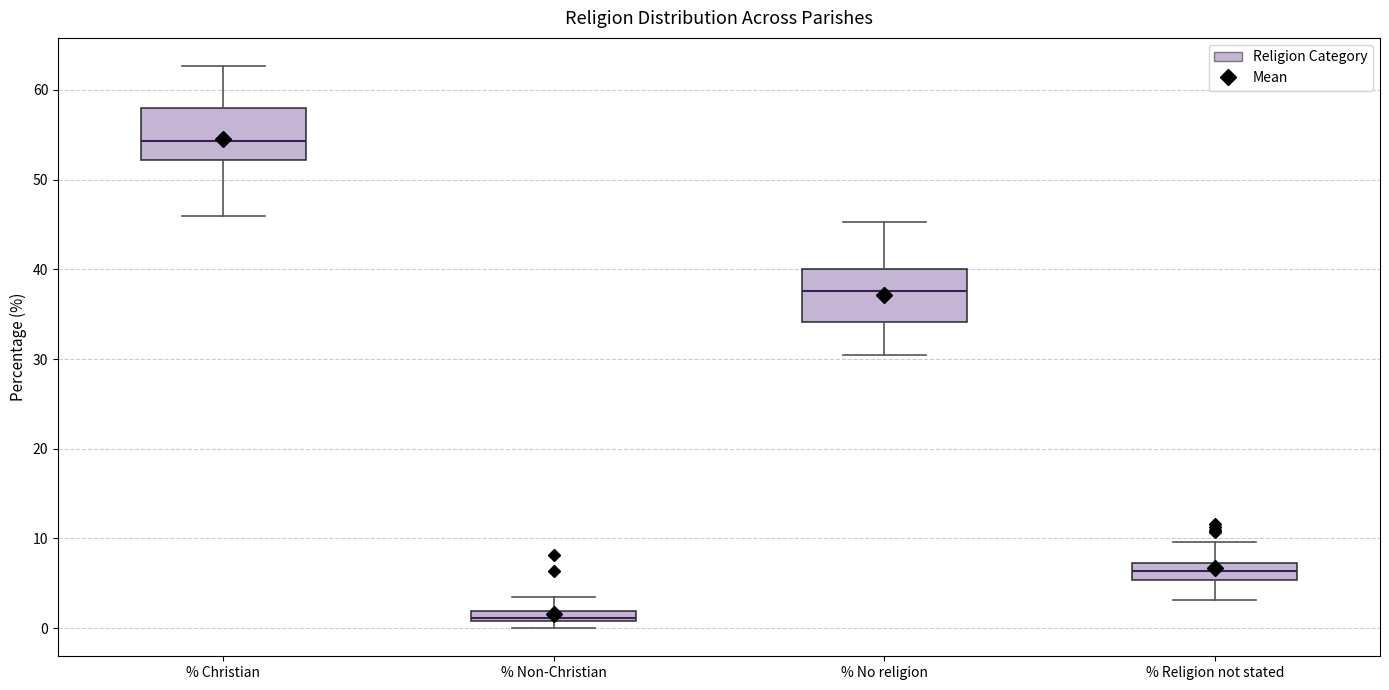

Which box's median line is the highest?

% Christian